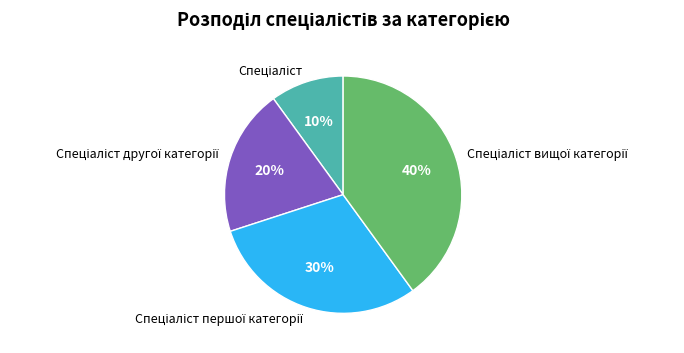

To the nearest percent, what is the difference between the largest and smallest slice percentages?

30%